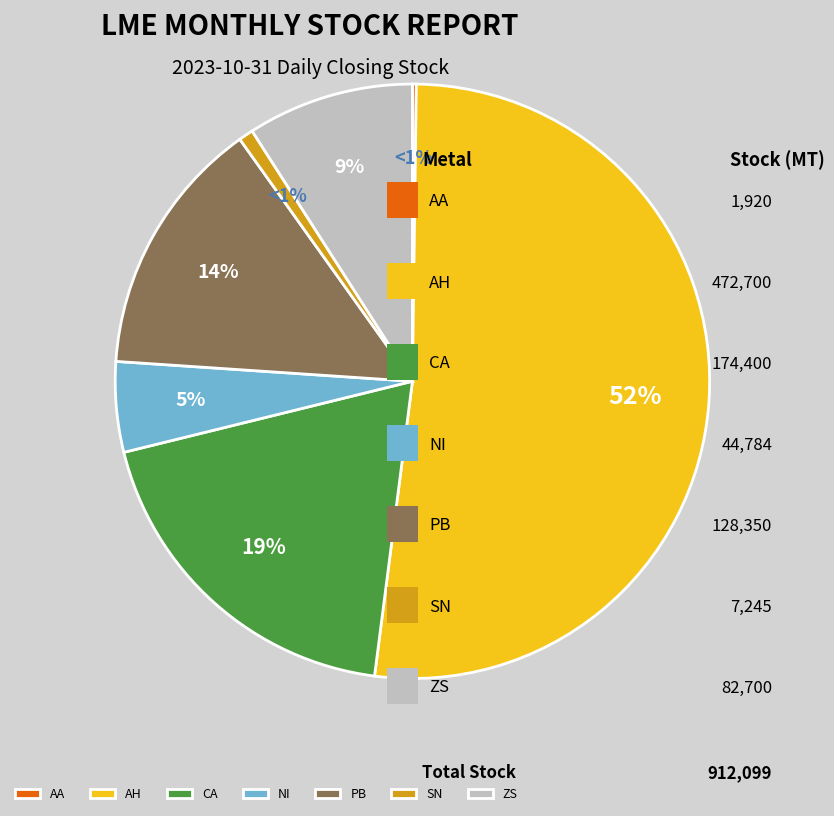

Which has a higher value, AH or SN?

AH